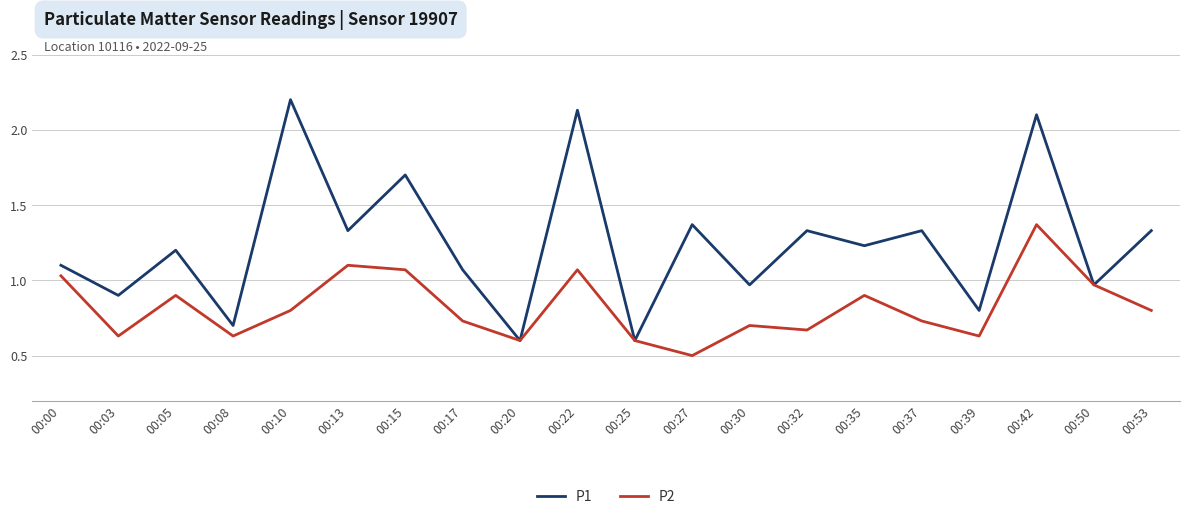

Rank the series by their maximum value, from highest to lowest.

P1, P2